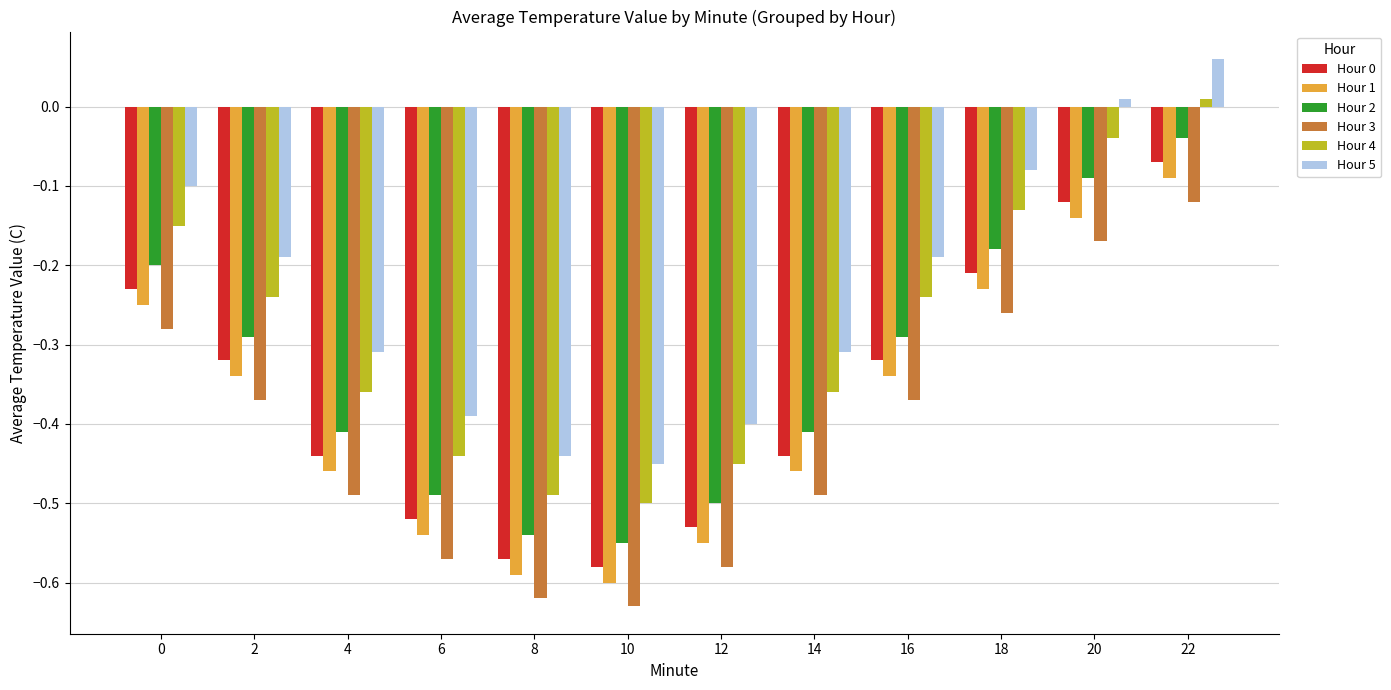

Is the value of Hour 2 at 10 greater than the value of Hour 4 at 18?

No